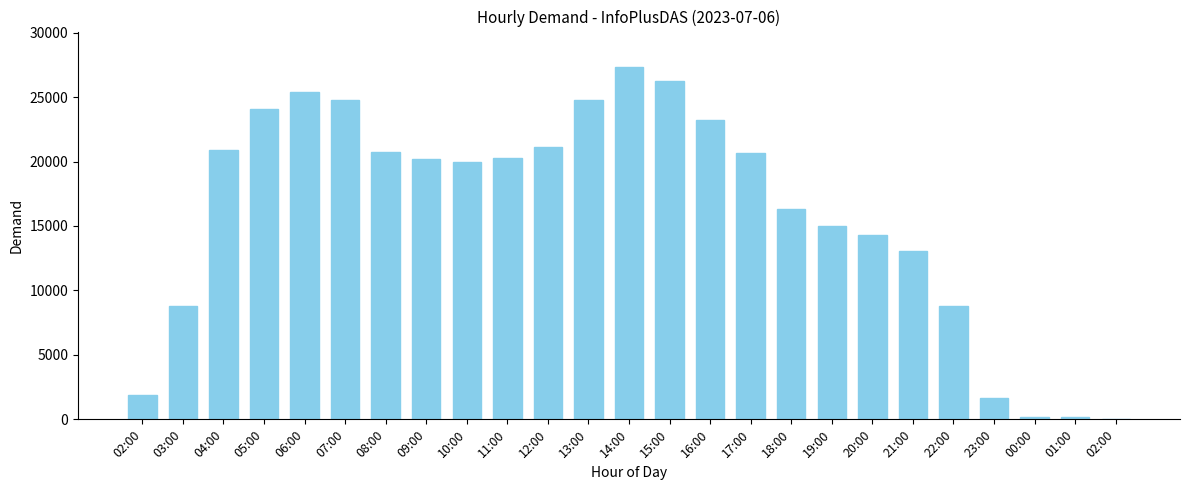

Does the chart contain stacked bars?

No